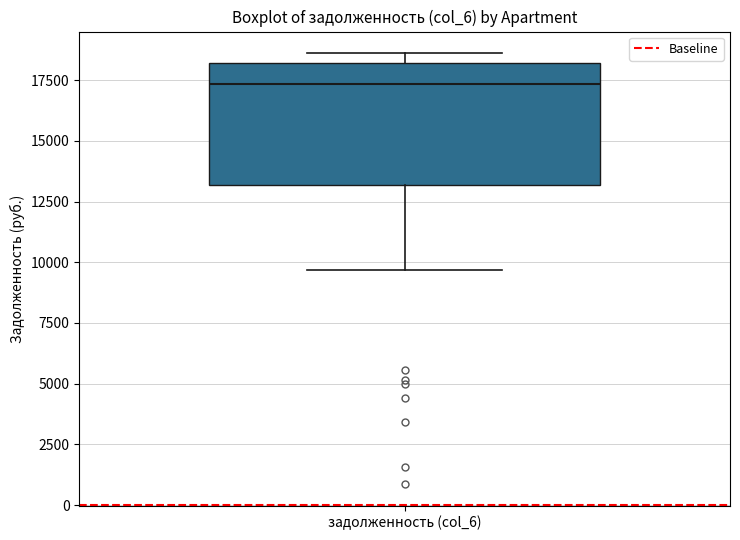

Transcribe this box plot: give where the median line is, the range the box spans, and where the two whiskers end, as read against the y-axis. The values are not printed on the chart, so give them approximately, as read against the axis.

median 17500, box 13000 to 18000, whiskers 9500 to 18500